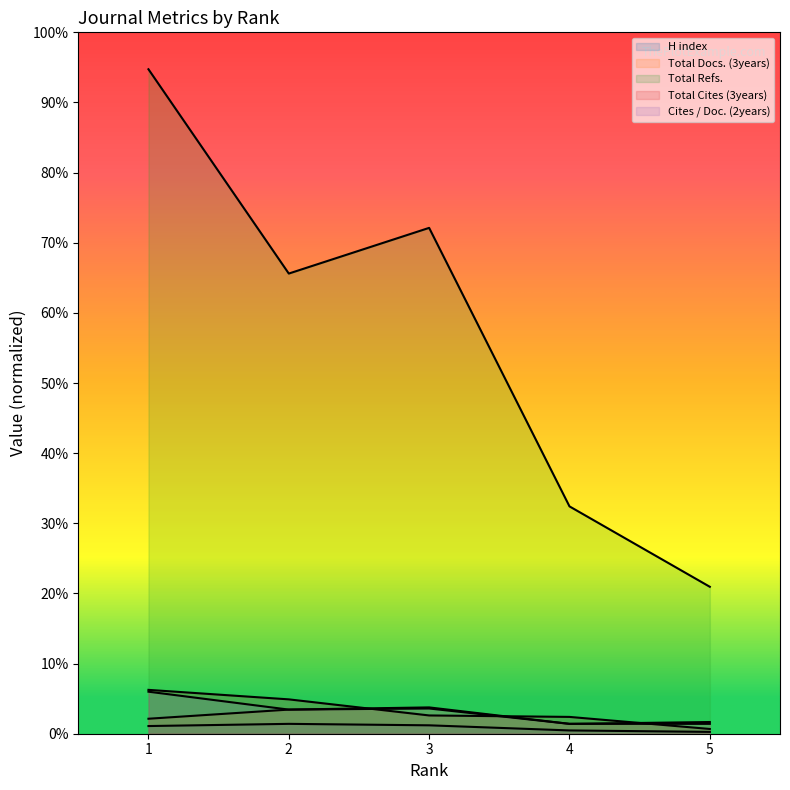

What are all the series names shown in the legend?

H index, Total Docs. (3years), Total Refs., Total Cites (3years), Cites / Doc. (2years)